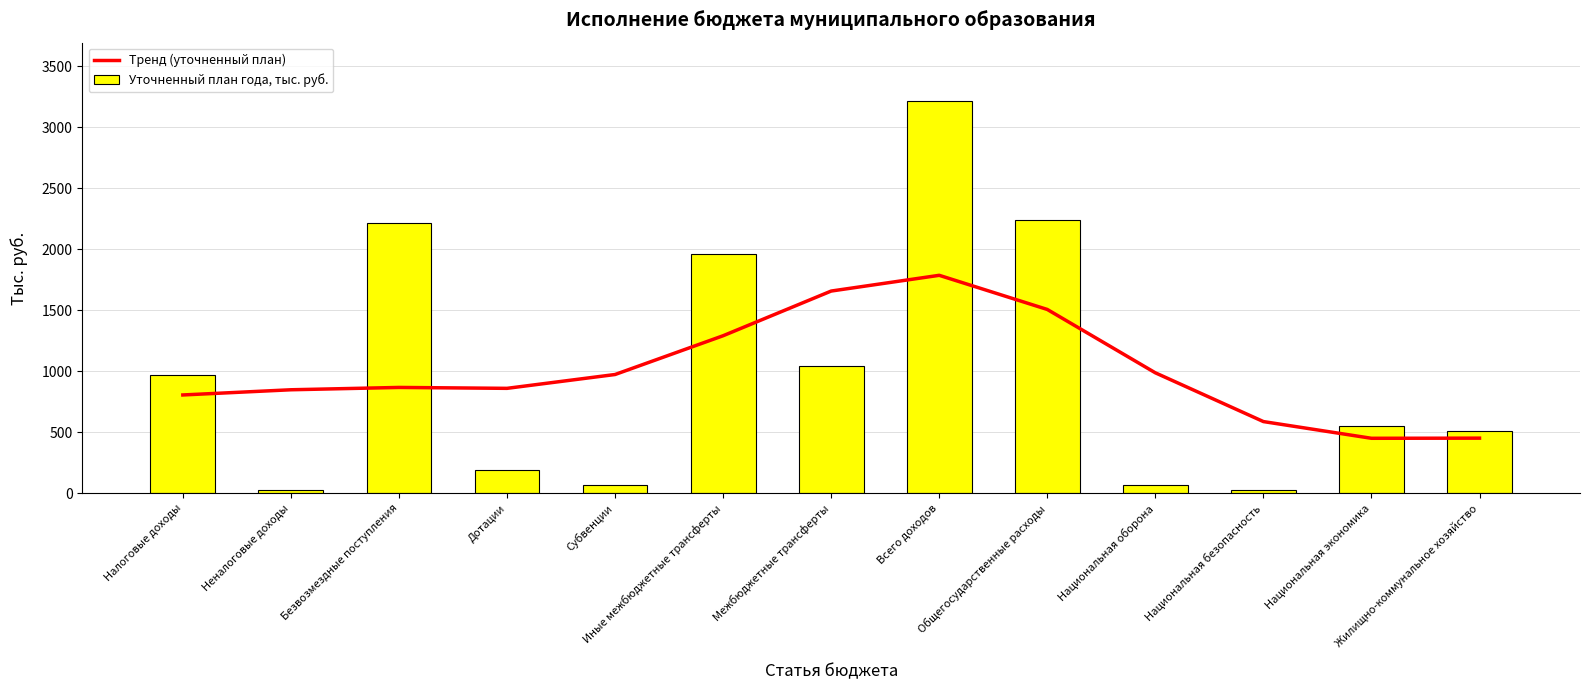

Is it true that Уточненный план года, тыс. руб. equals 551.0 at Национальная экономика?

True